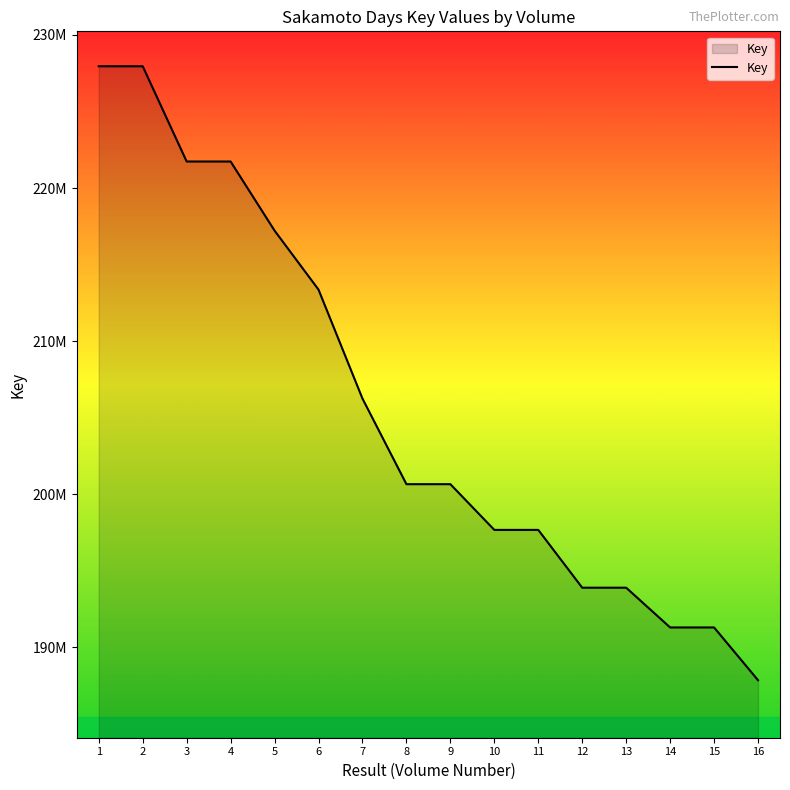

What is the ratio of the value at 3 to the value at 2?

1.0